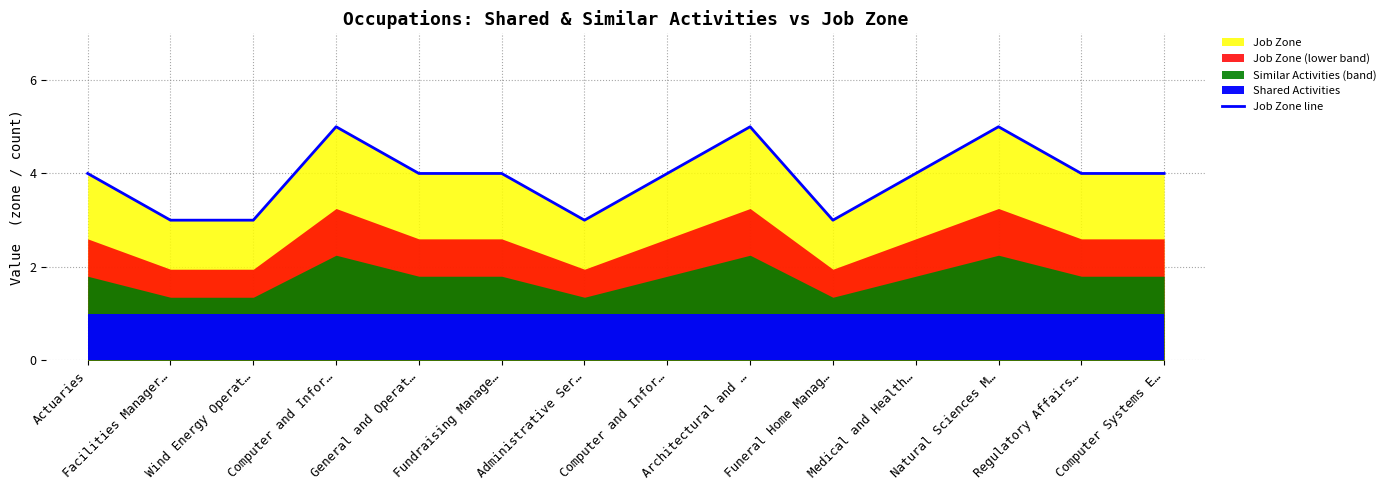

What is the value of the 14th point from the left?

4